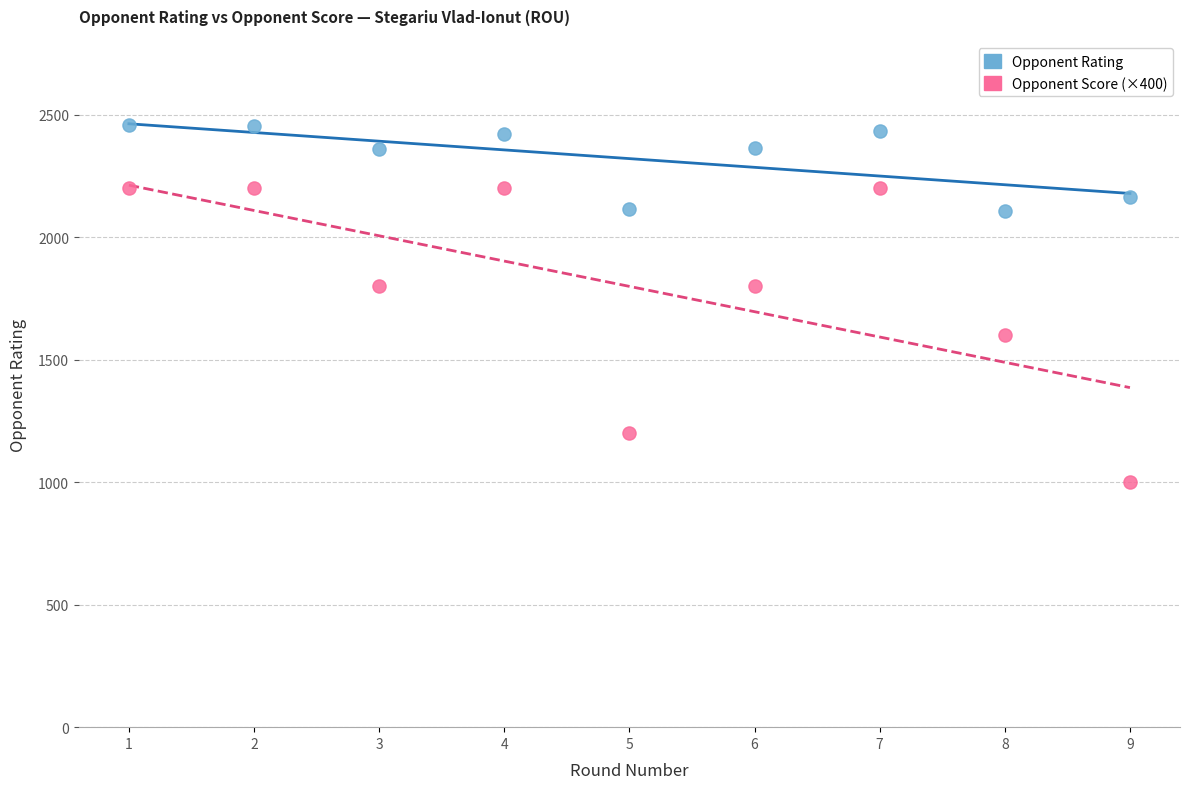

Which series has the widest spread of Y values?

Opponent Score (×400)